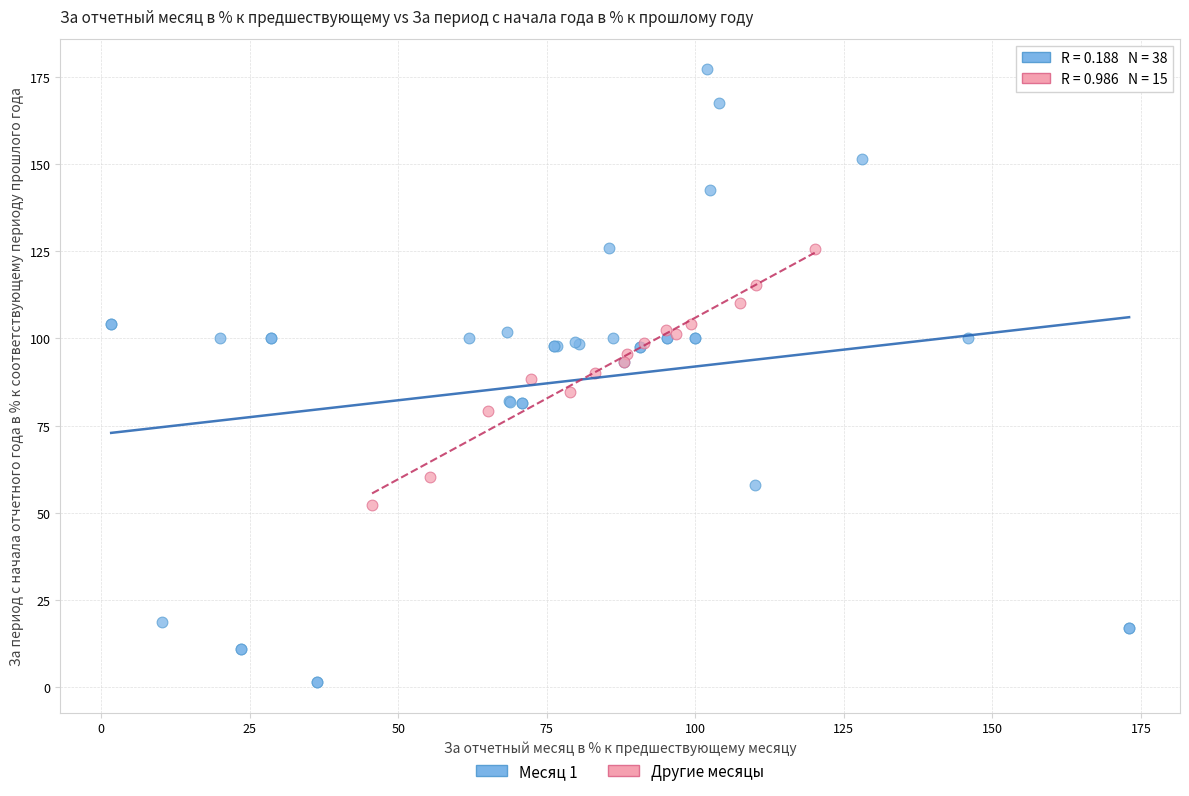

Which series has the largest Y range (max minus min)?

Месяц 1